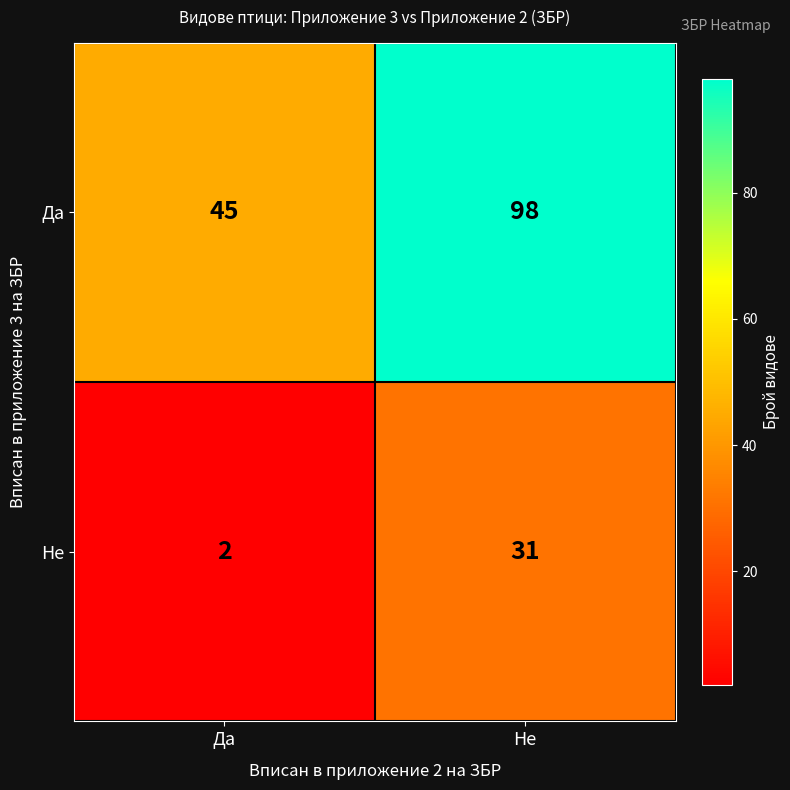

What is the maximum value for Да?

98